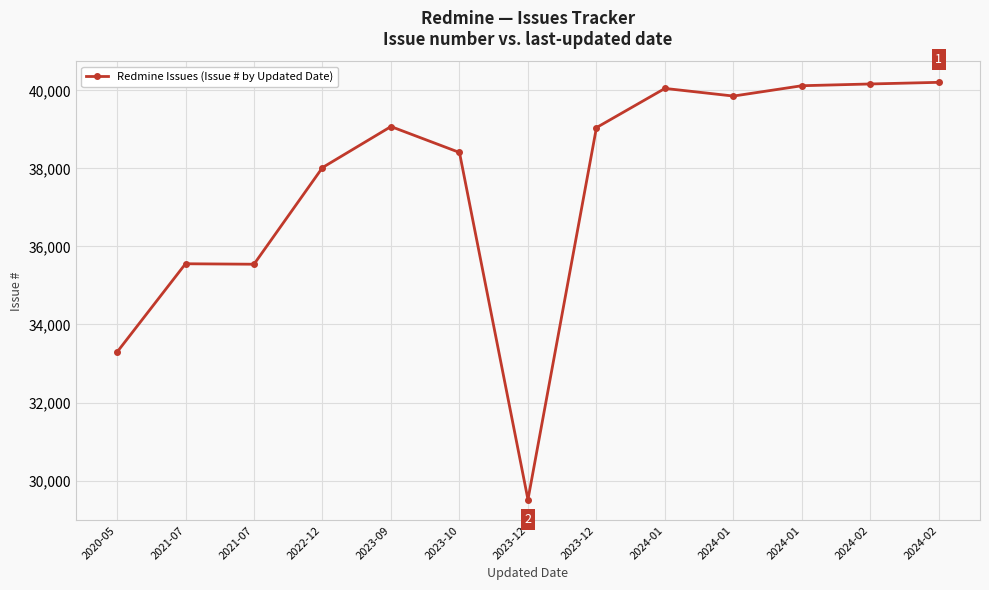

Rank the categories by value from lowest to highest.

2023-12, 2020-05, 2021-07, 2021-07, 2022-12, 2023-10, 2023-12, 2023-09, 2024-01, 2024-01, 2024-01, 2024-02, 2024-02